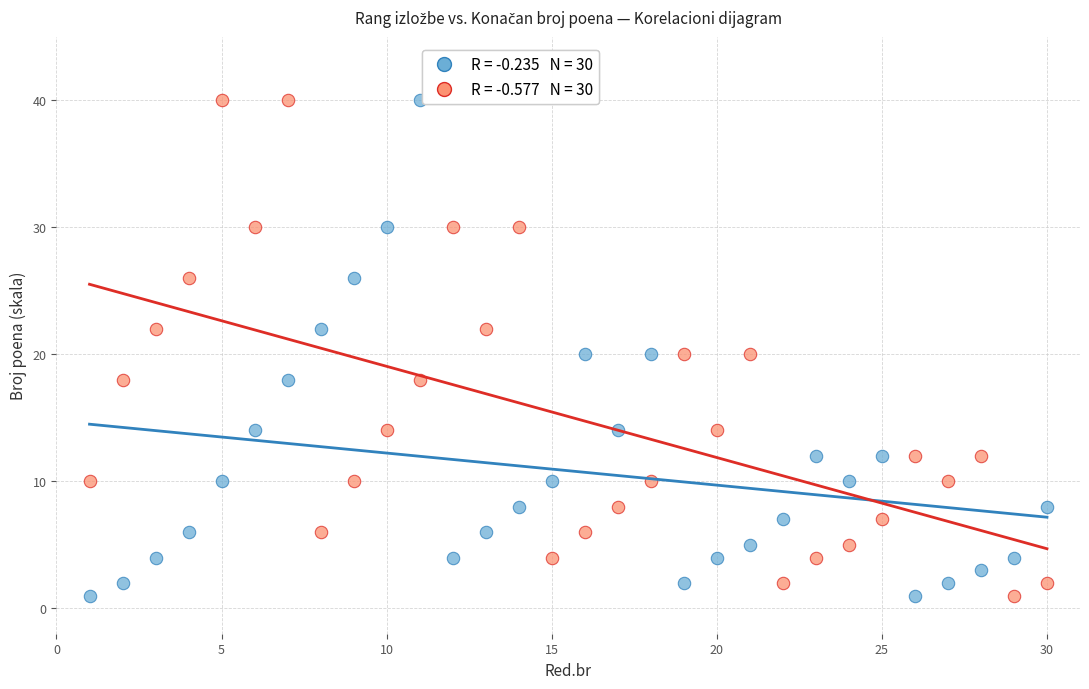

Across all data points, what is the range of X values (max minus min)?

29